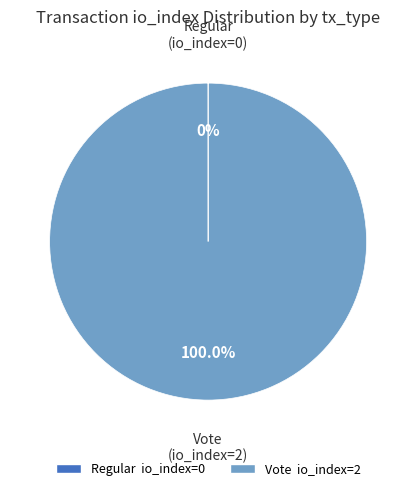

Which slice is the largest?

Vote